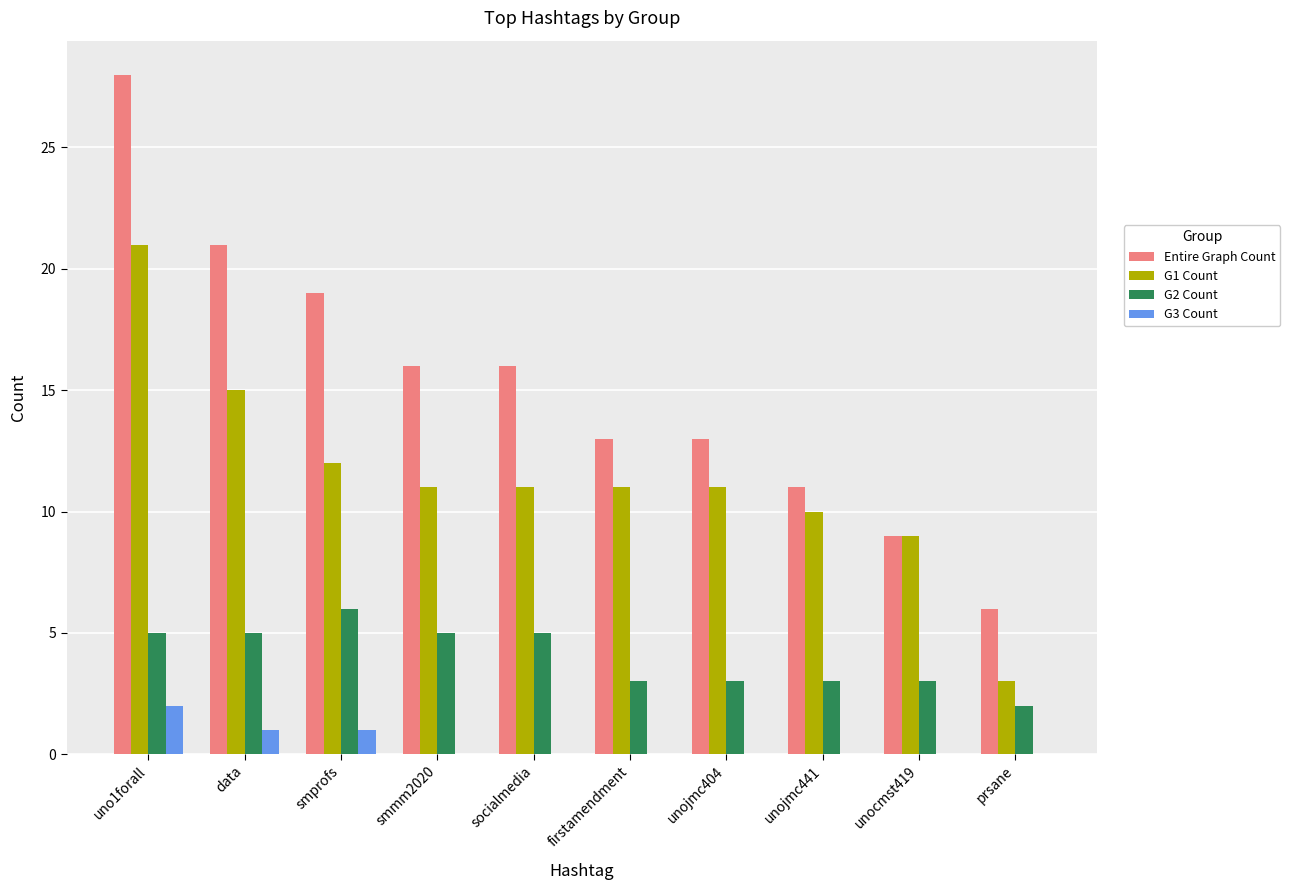

Between firstamendment and unocmst419, which series saw the biggest shift?

Entire Graph Count